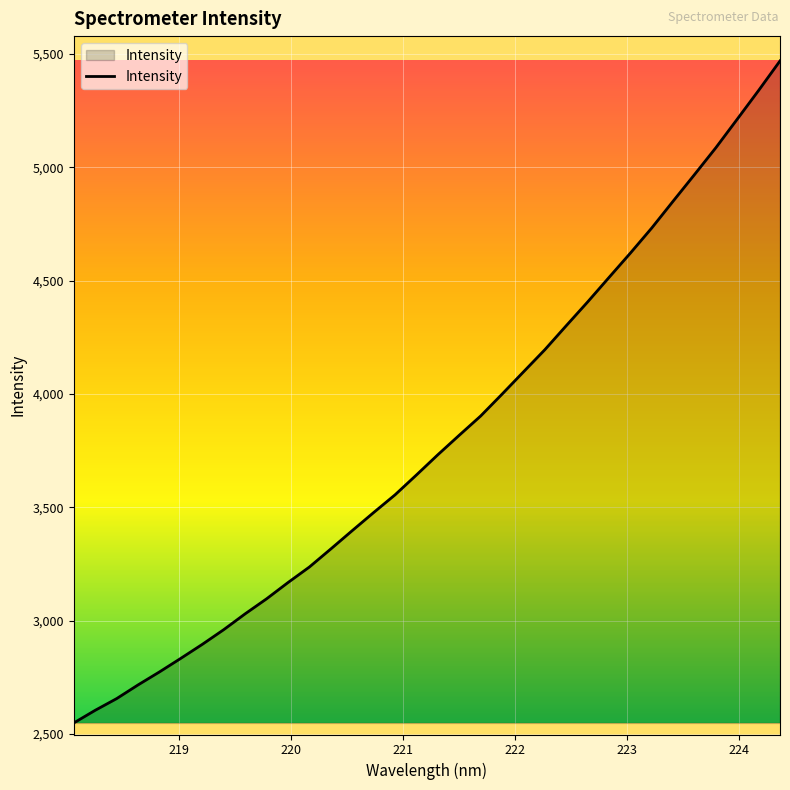

What is the difference between the maximum and minimum values?

2920.0